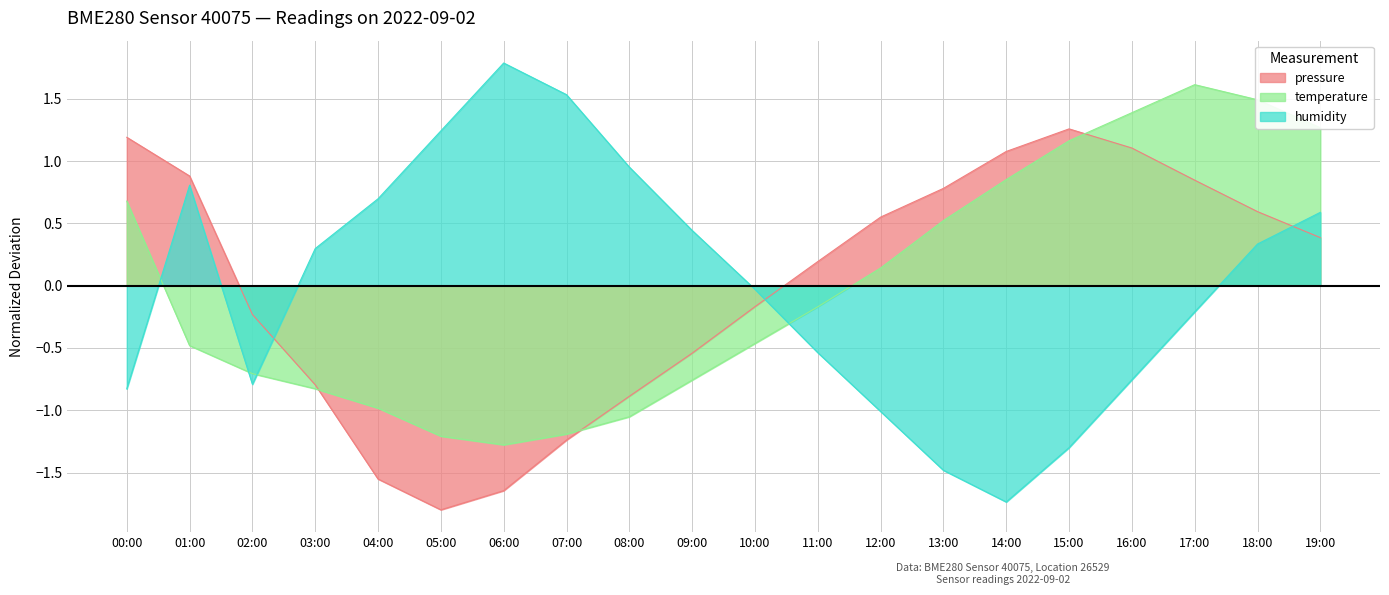

Reading left to right, what are all the values shown in this chart?

pressure: 1.2	0.9	-0.2	-0.8	-1.6	-1.8	-1.6	-1.2	-0.9	-0.5	-0.2	0.2	0.6	0.8	1.1	1.3	1.1	0.8	0.6	0.4
temperature: 0.7	-0.5	-0.7	-0.8	-1.0	-1.2	-1.3	-1.2	-1.1	-0.8	-0.5	-0.2	0.1	0.5	0.9	1.2	1.4	1.6	1.5	1.3
humidity: -0.8	0.8	-0.8	0.3	0.7	1.2	1.8	1.5	1.0	0.4	-0.0	-0.5	-1.0	-1.5	-1.7	-1.3	-0.8	-0.2	0.3	0.6